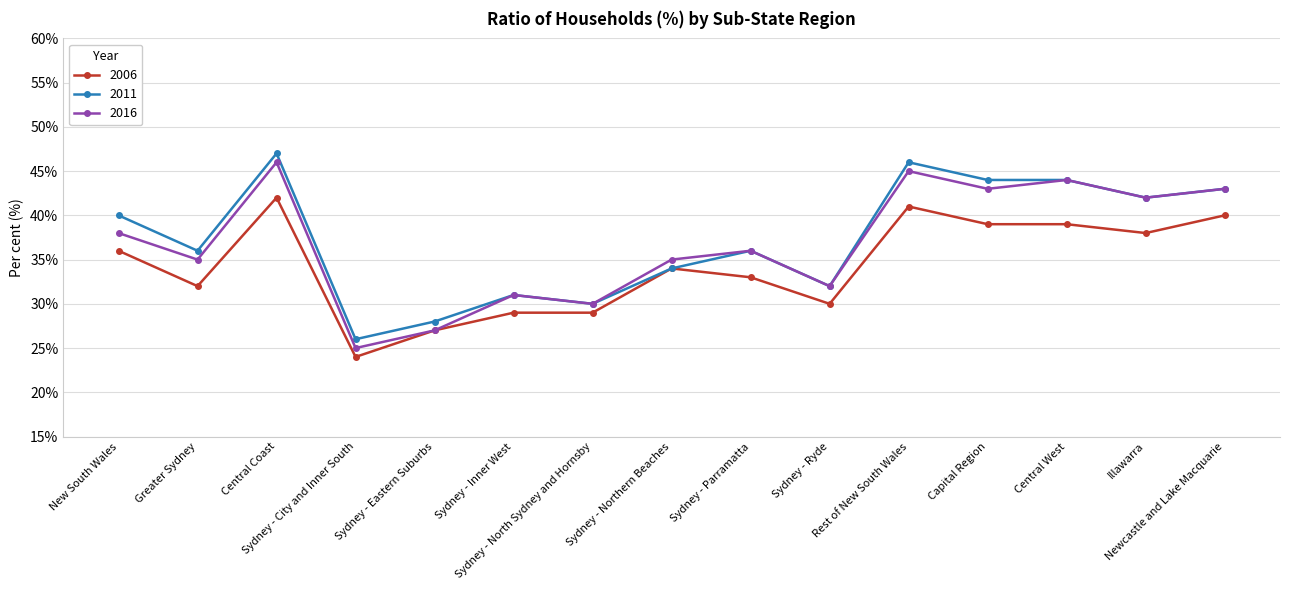

What is the label of the 3rd point from the left?

Central Coast